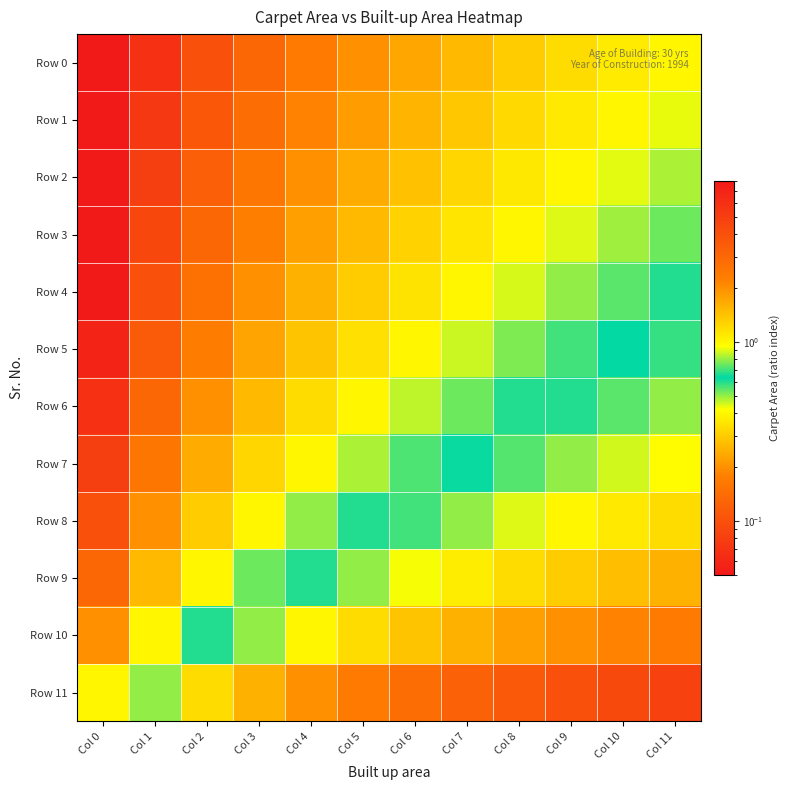

Rank the series at Col 4 from highest to lowest value.

Row 0, Row 1, Row 2, Row 3, Row 4, Row 5, Row 6, Row 7, Row 8, Row 9, Row 10, Row 11